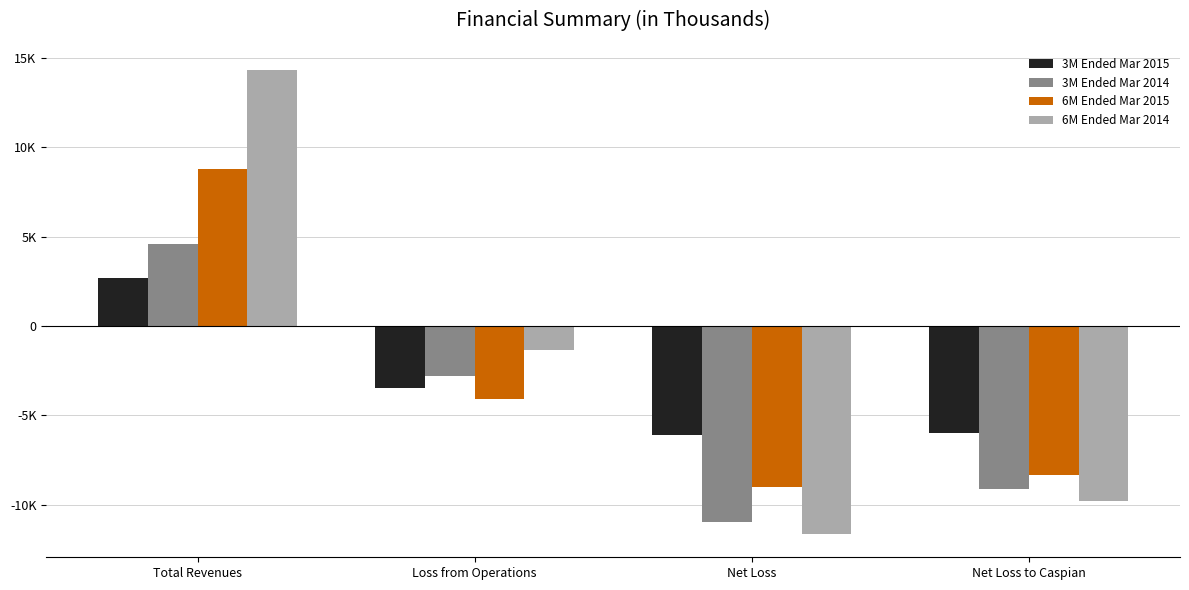

What is the average value of the 6M Ended Mar 2015 series?

-3160